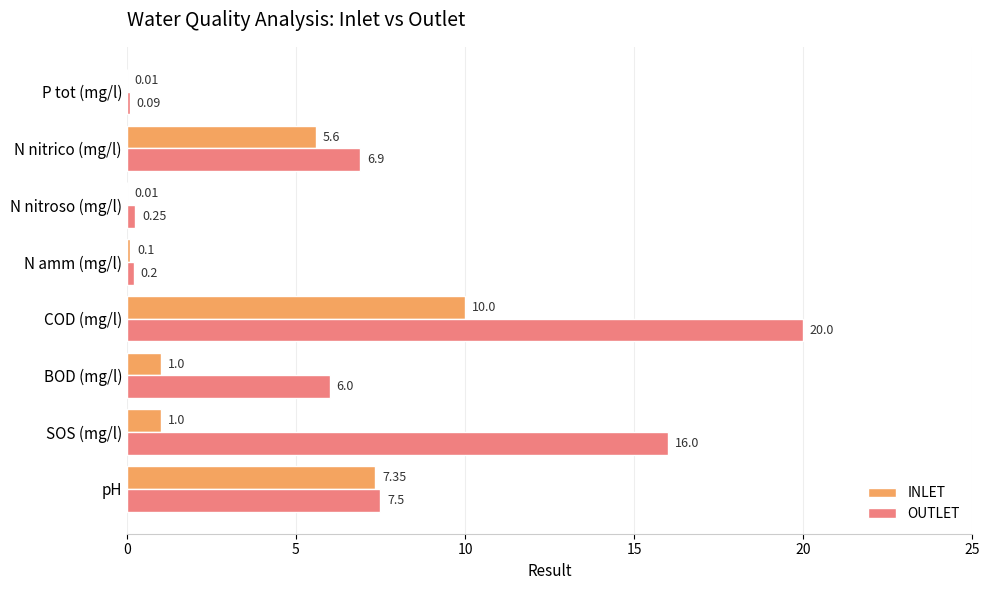

What are all the series names shown in the legend?

INLET, OUTLET